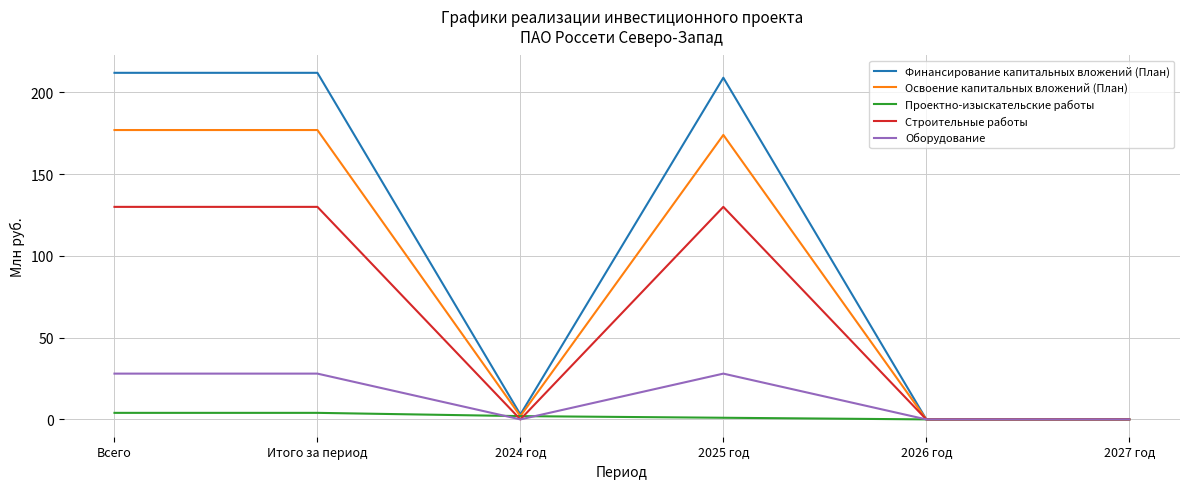

What are all the series names shown in the legend?

Финансирование капитальных вложений (План), Освоение капитальных вложений (План), Проектно-изыскательские работы, Строительные работы, Оборудование